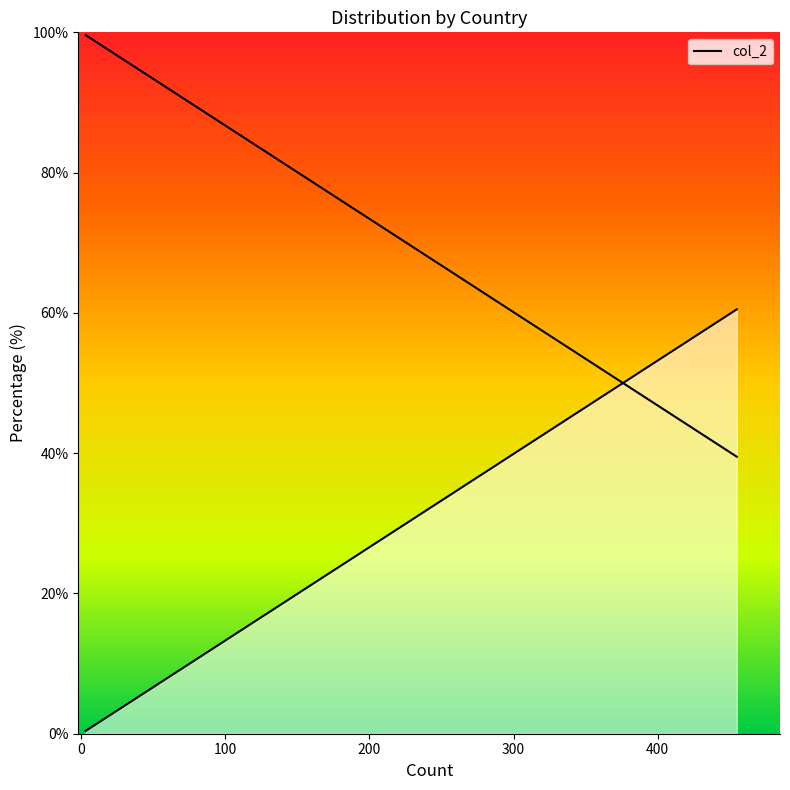

Which has a higher value, 0 or 400?

400